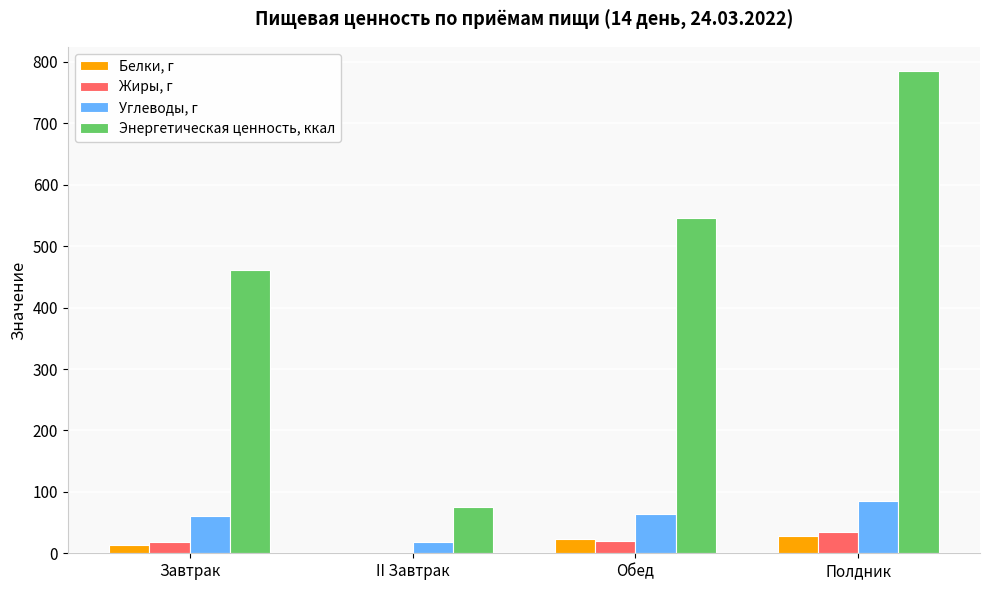

The Углеводы, г series shows 60.2 at Завтрак. True or false?

True